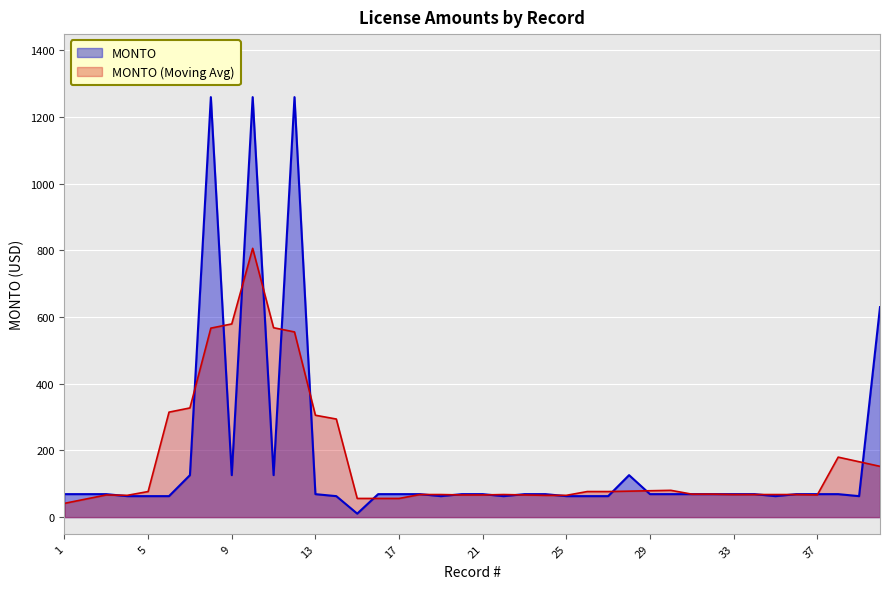

What is the sum of the values at 34 and 36?

138.0